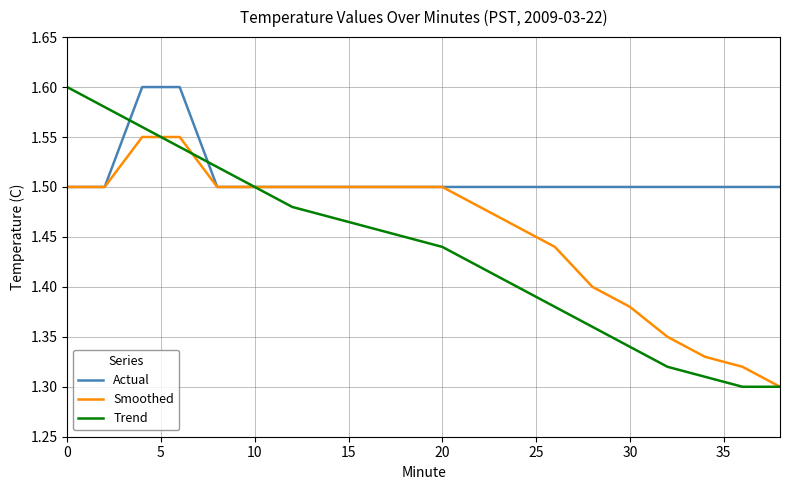

List the series in order of their overall mean, highest first.

Actual, Smoothed, Trend